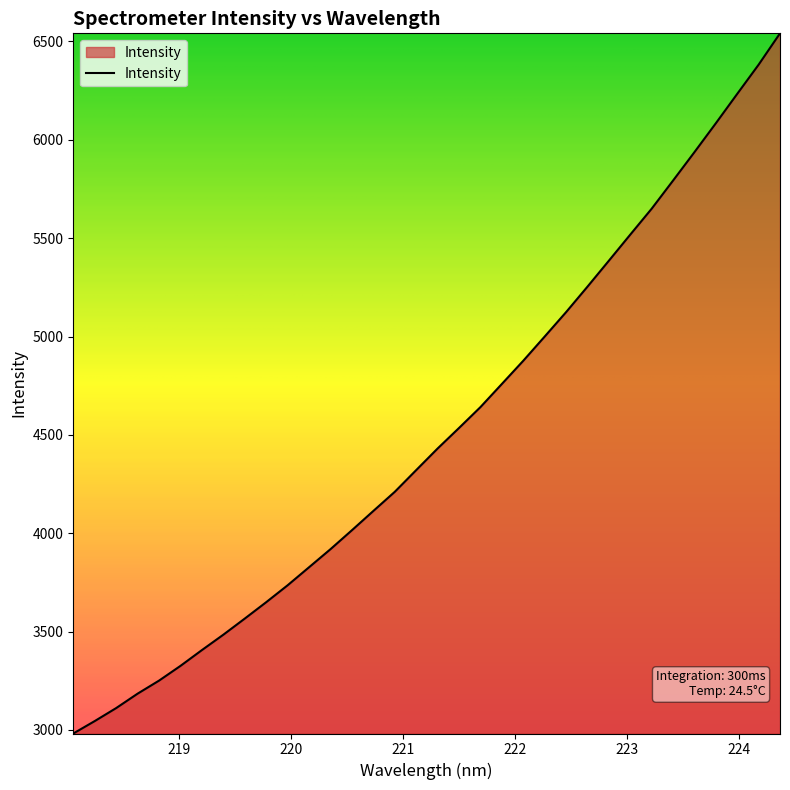

What is the average value?

4508.6